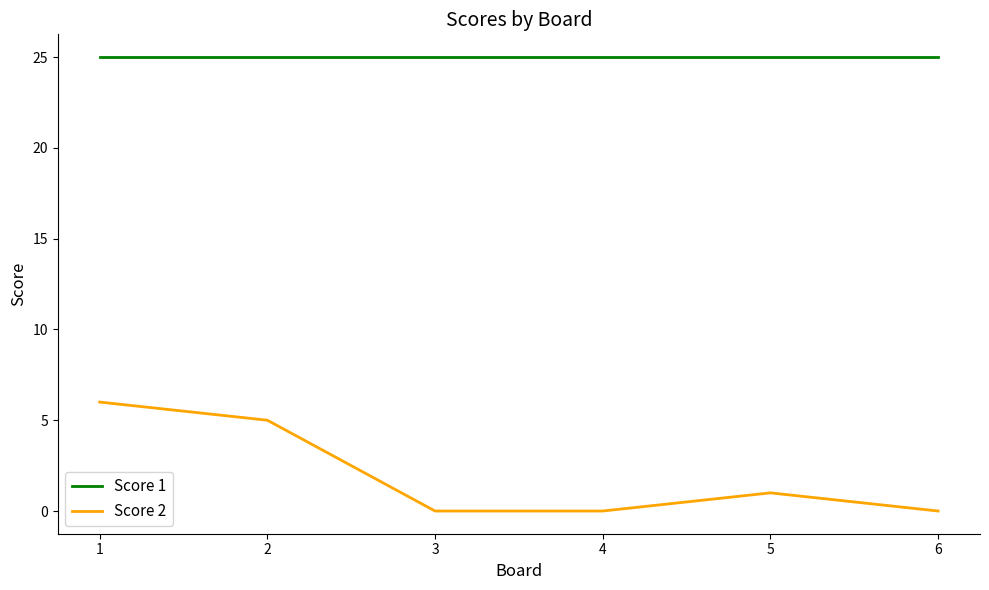

Is it true that Score 2 equals 0 at 4?

True